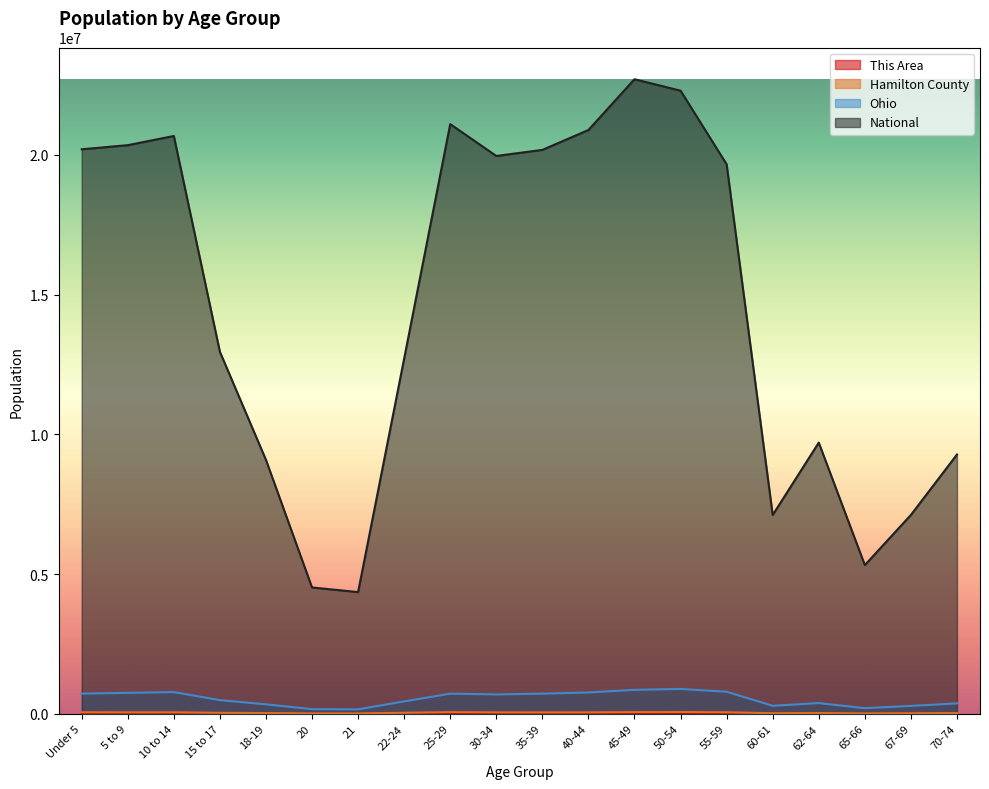

Does the chart have visible grid lines?

No